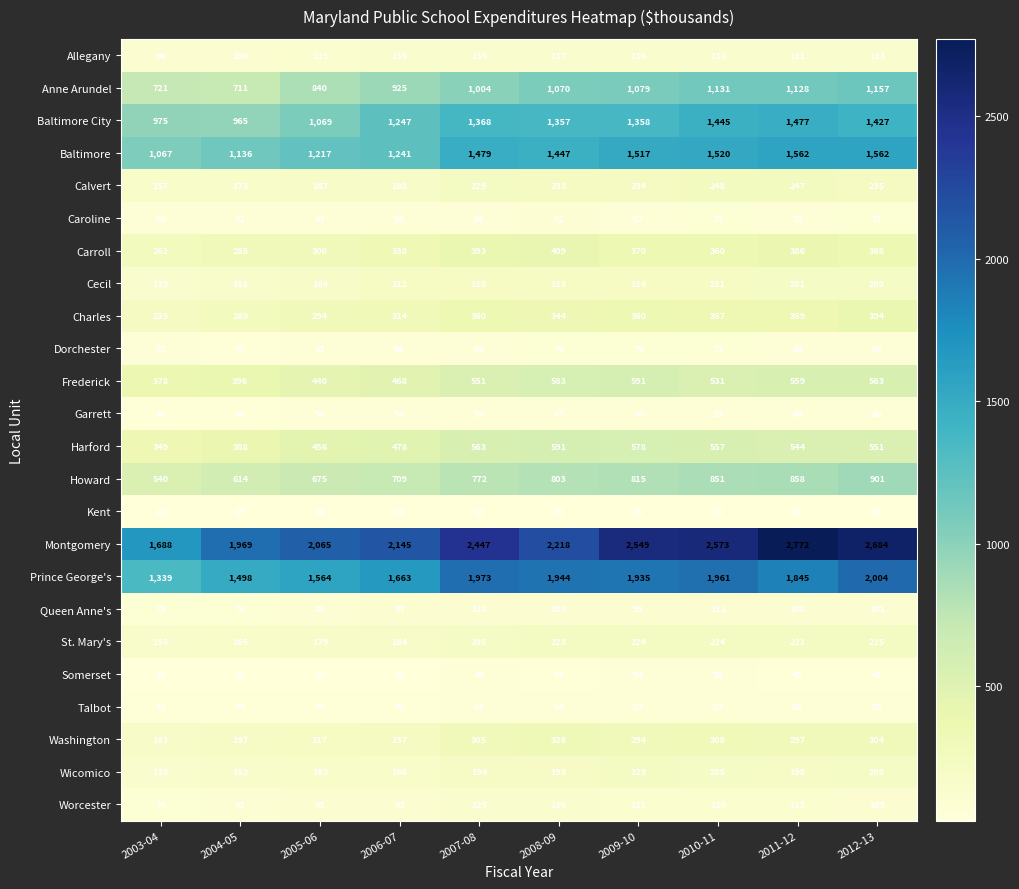

What is the sum of all Dorchester values?

632